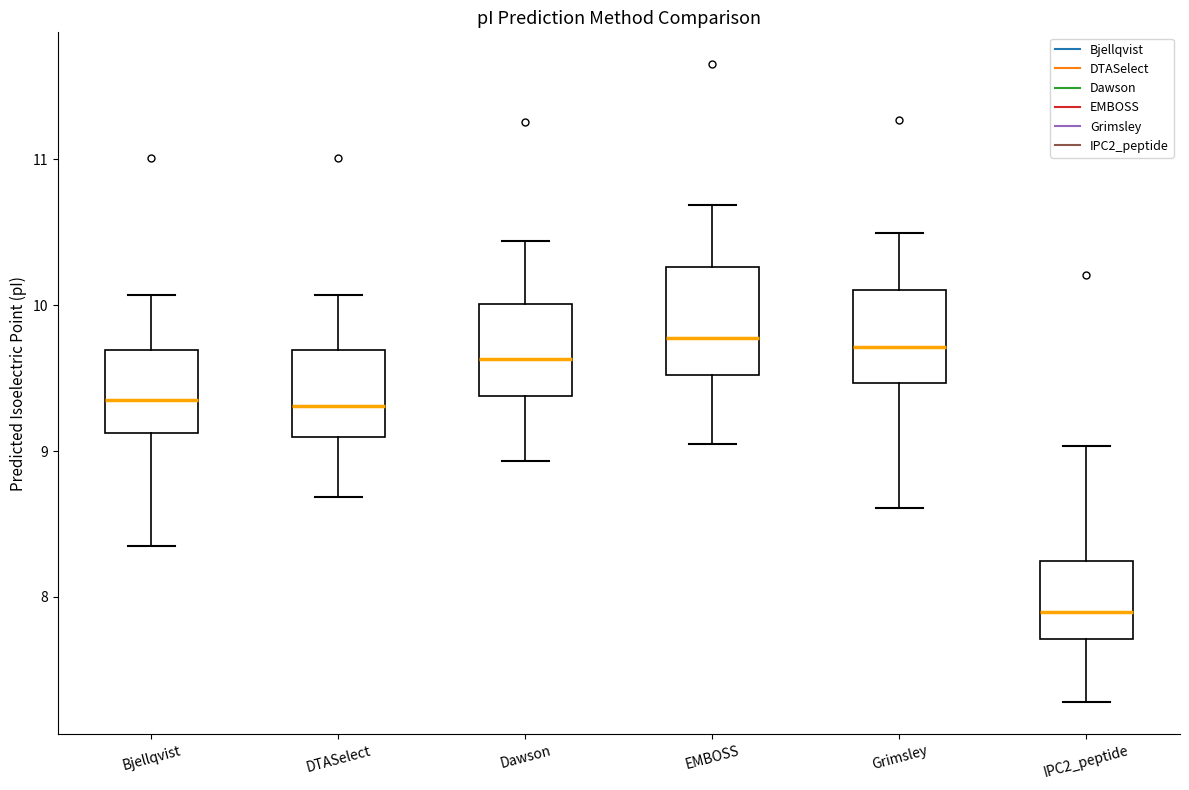

Reading left to right, transcribe this box plot: for each box, give where its median line is, the range the box spans, and where its two whiskers end, as read against the y-axis. The values are not printed on the chart, so give them approximately, as read against the axis.

Bjellqvist: median 9.3, box 9.1 to 9.7, whiskers 8.3 to 10.1
DTASelect: median 9.3, box 9.1 to 9.7, whiskers 8.7 to 10.1
Dawson: median 9.6, box 9.4 to 10.0, whiskers 8.9 to 10.4
EMBOSS: median 9.8, box 9.5 to 10.3, whiskers 9.0 to 10.7
Grimsley: median 9.7, box 9.5 to 10.1, whiskers 8.6 to 10.5
IPC2_peptide: median 7.9, box 7.7 to 8.2, whiskers 7.3 to 9.0